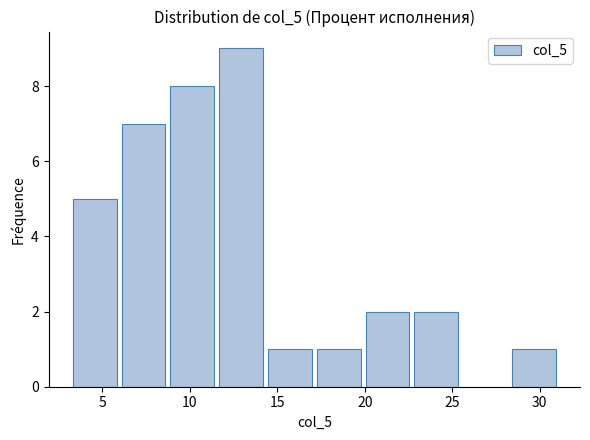

What is the height of the bar covering 28.5 to 31.0 on the x-axis? Neither the bar edges nor the heights are printed on the chart, so give them approximately, as read against the axes.

1